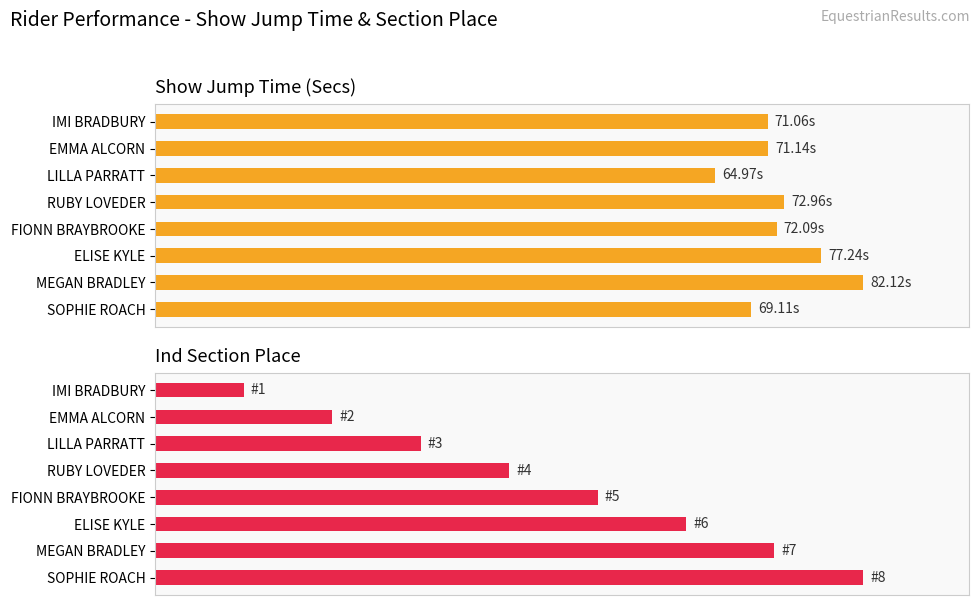

Is the value of Ind Section Place at ELISE KYLE greater than the value of Show Jump Time (Secs) at RUBY LOVEDER?

No